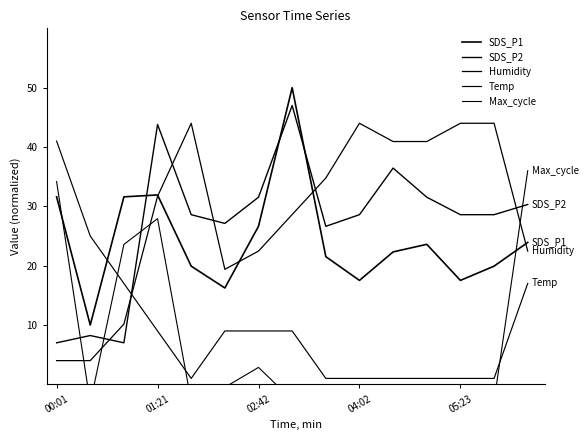

The SDS_P1 series shows 50.0 at 7. True or false?

True